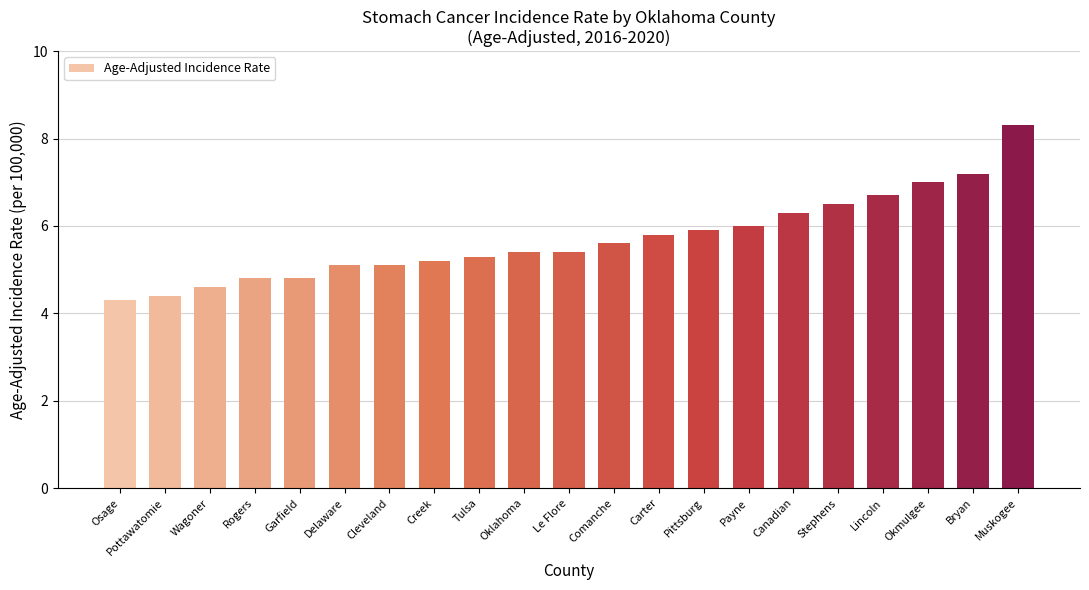

What is the minimum value shown in the chart?

4.3